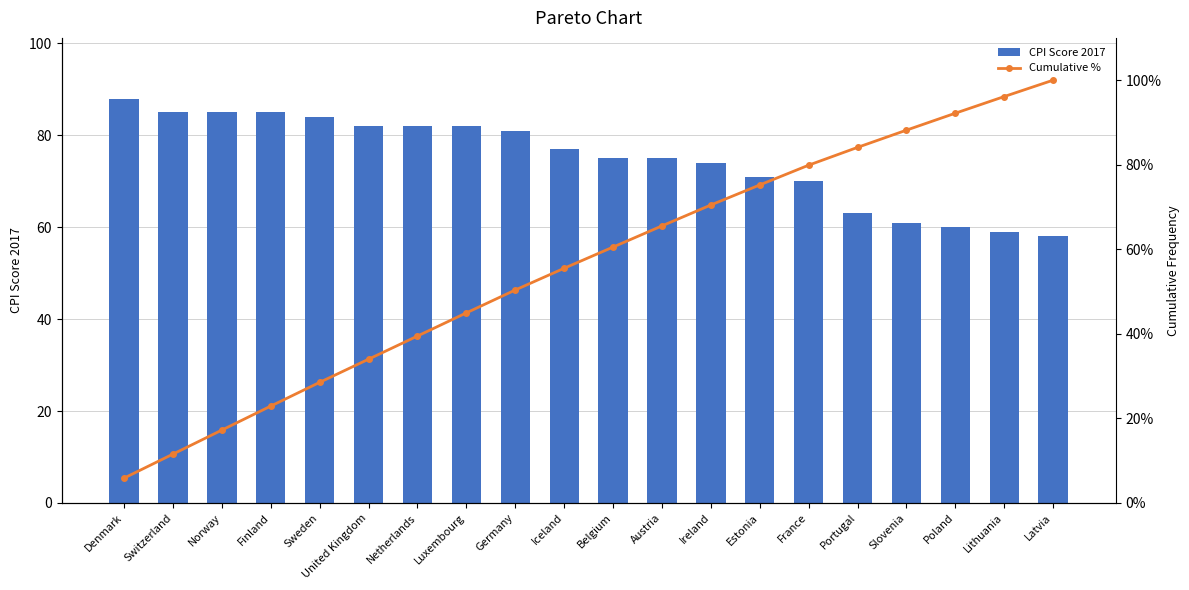

Read the CPI Score 2017 value at Germany.

81